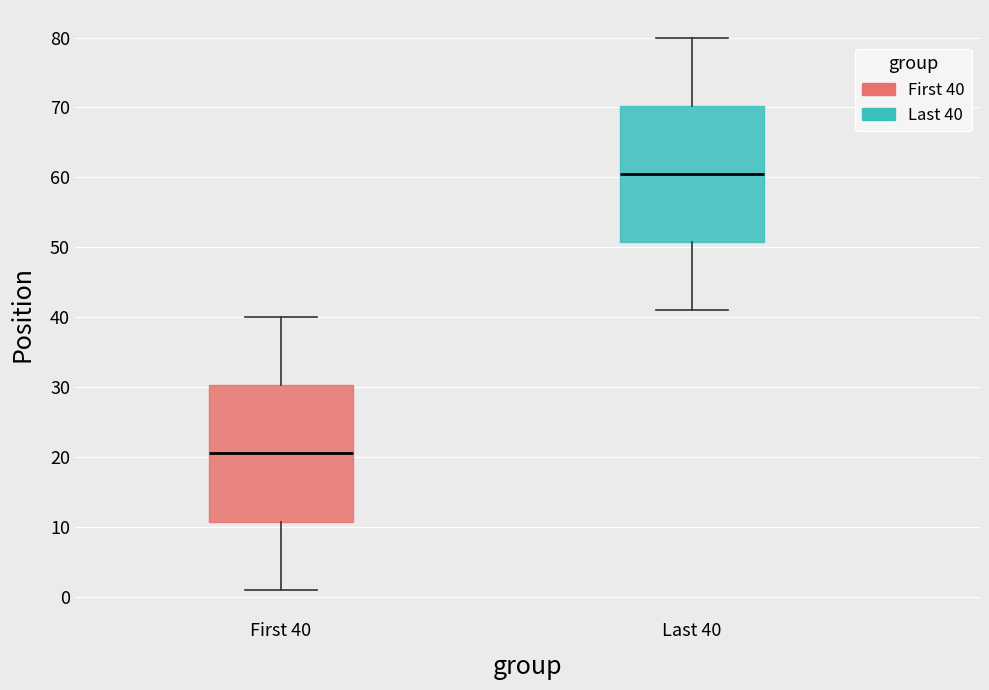

Reading left to right, read every box against the y-axis: the position of its median line, the range the box covers, and the ends of its whiskers. The values are not printed on the chart, so give them approximately, as read against the axis.

First 40: median 21, box 11 to 30, whiskers 1 to 40
Last 40: median 61, box 51 to 70, whiskers 41 to 80